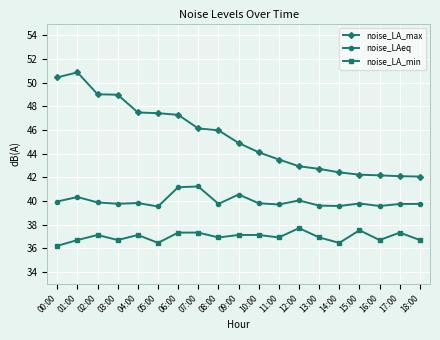

Where does the noise_LA_max series first go above 44?

00:00